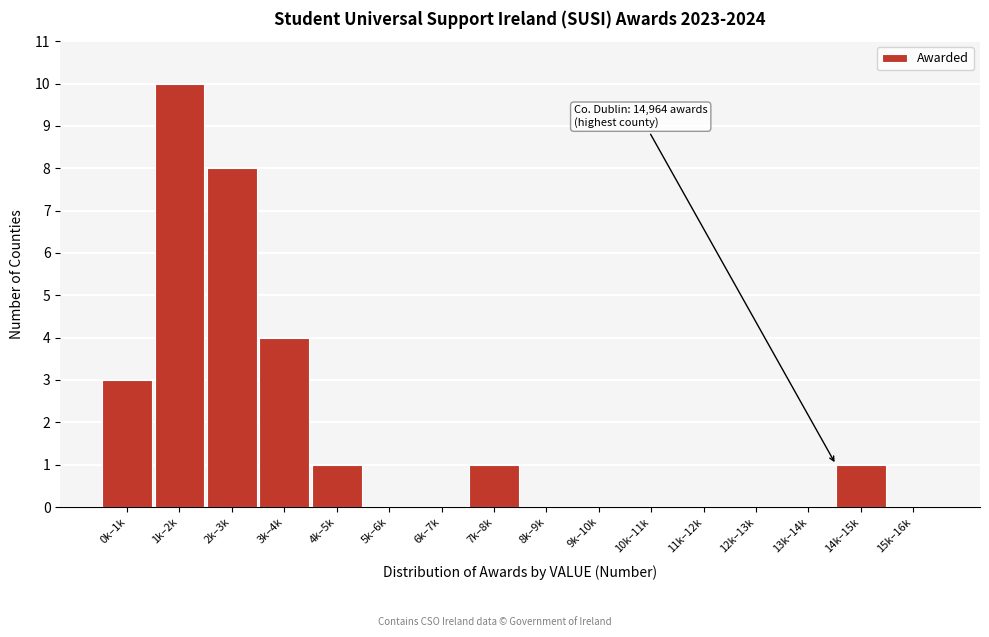

Reading left to right, extract all data points from this chart.

0k–1k=3	1k–2k=10	2k–3k=8	3k–4k=4	4k–5k=1	5k–6k=0	6k–7k=0	7k–8k=1	8k–9k=0	9k–10k=0	10k–11k=0	11k–12k=0	12k–13k=0	13k–14k=0	14k–15k=1	15k–16k=0